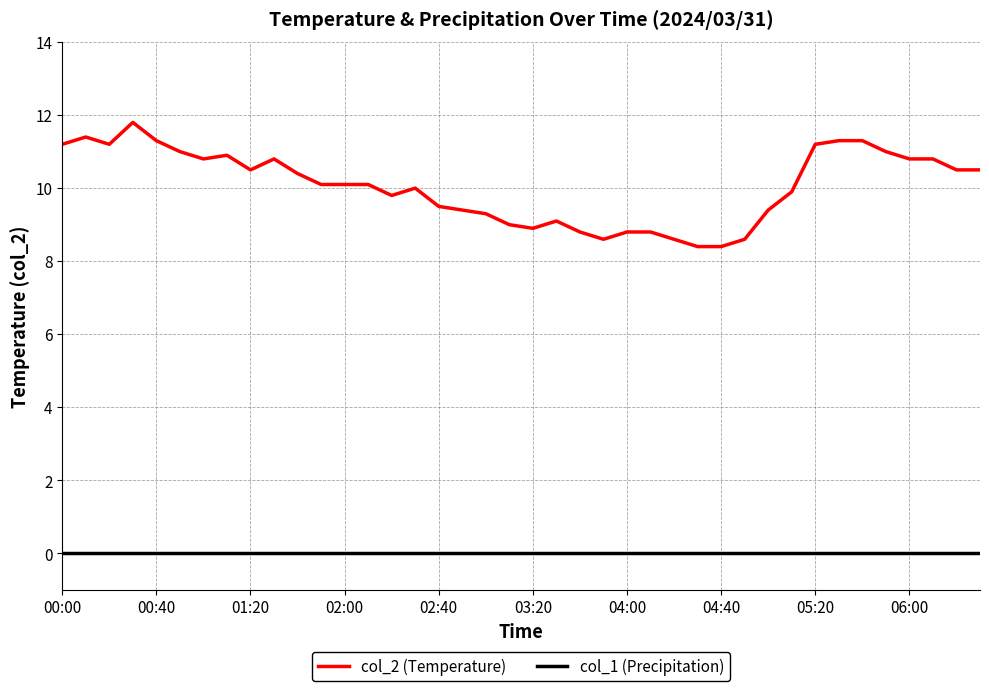

Reading left to right, list all the values displayed in this chart.

col_2 (Temperature): 11.2	11.4	11.2	11.8	11.3	11.0	10.8	10.9	10.5	10.8	10.4	10.1	10.1	10.1	9.8	10.0	9.5	9.4	9.3	9.0	8.9	9.1	8.8	8.6	8.8	8.8	8.6	8.4	8.4	8.6	9.4	9.9	11.2	11.3	11.3	11.0	10.8	10.8	10.5	10.5
col_1 (Precipitation): 0.0	0.0	0.0	0.0	0.0	0.0	0.0	0.0	0.0	0.0	0.0	0.0	0.0	0.0	0.0	0.0	0.0	0.0	0.0	0.0	0.0	0.0	0.0	0.0	0.0	0.0	0.0	0.0	0.0	0.0	0.0	0.0	0.0	0.0	0.0	0.0	0.0	0.0	0.0	0.0